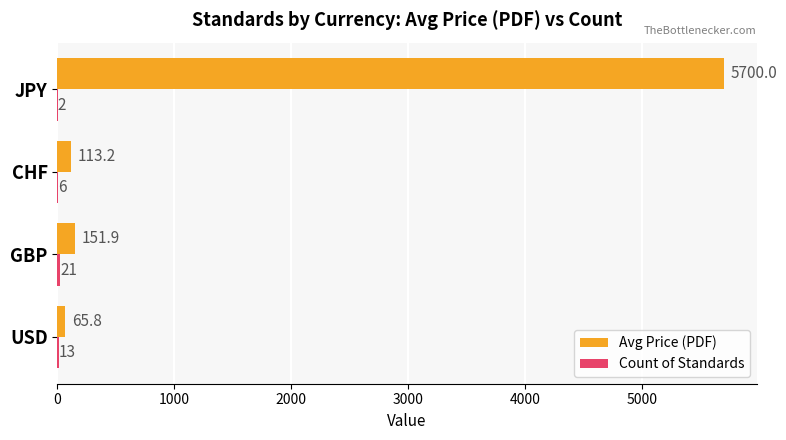

Where is Avg Price (PDF) nearest to the value 2882?

GBP